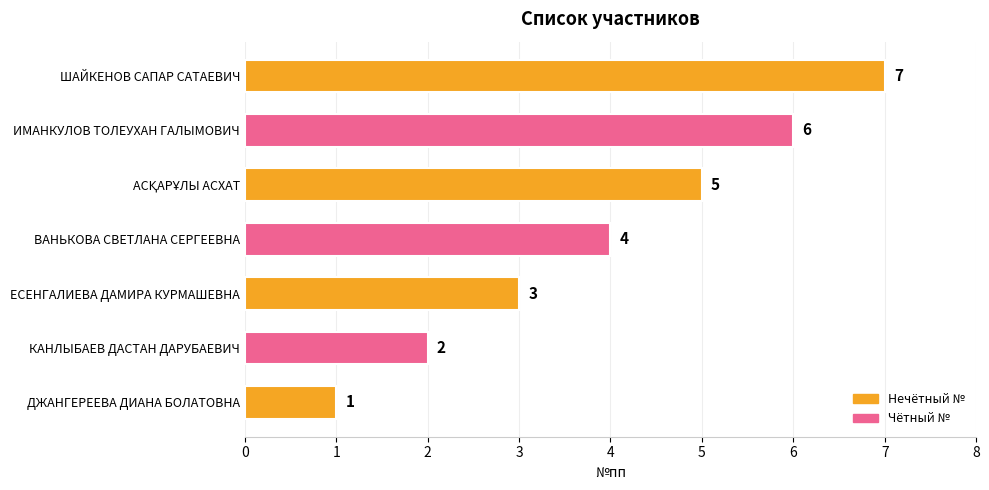

What is the difference between the maximum and minimum values?

6